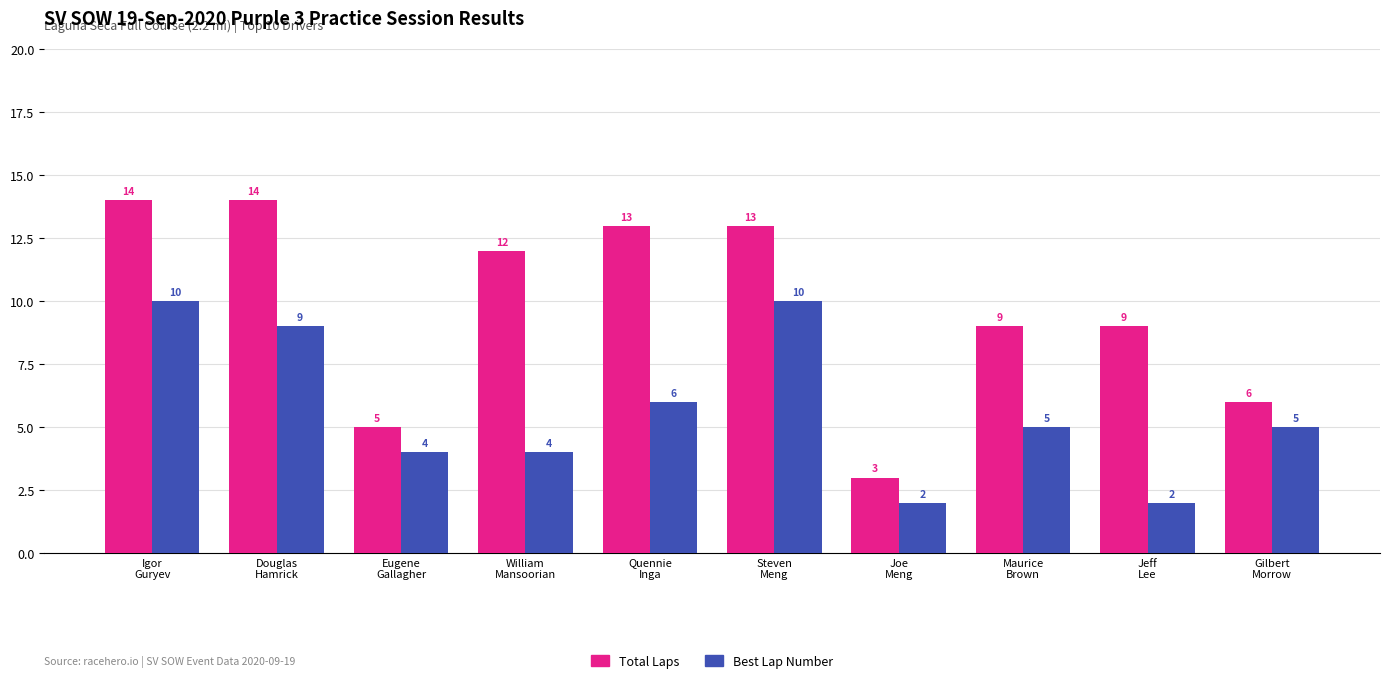

What is the maximum value shown in the chart?

14